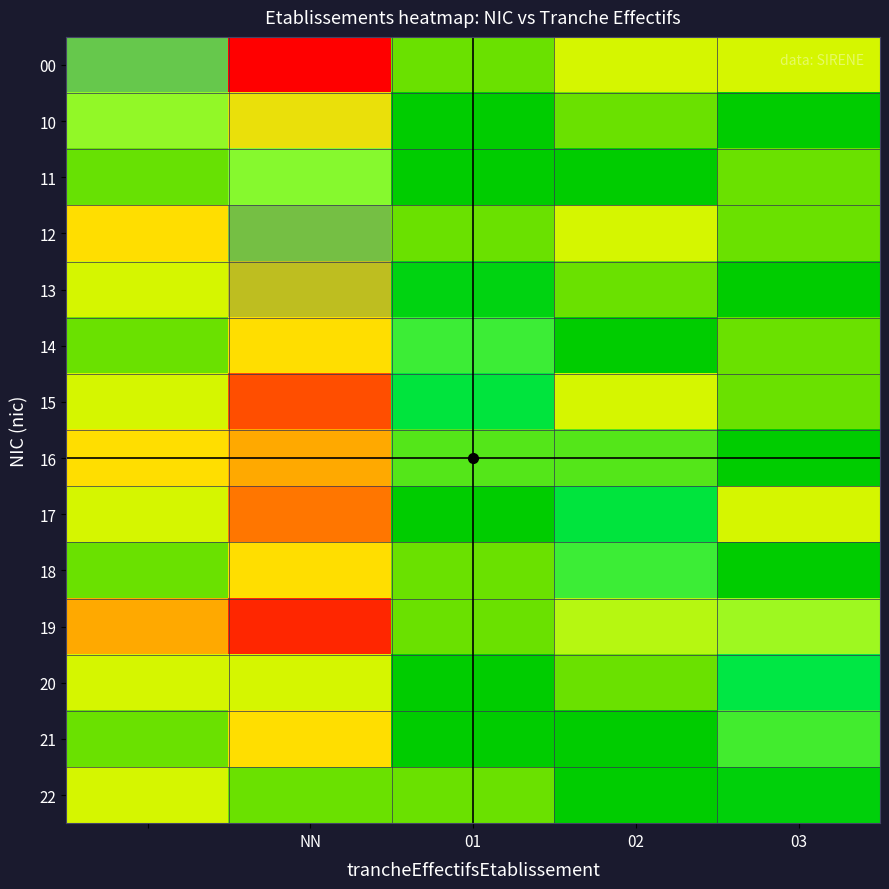

Rank the series by their maximum value, from lowest to highest.

11, 20, 22, 10, 14, 18, 21, 13, 16, 12, 17, 15, 19, 00